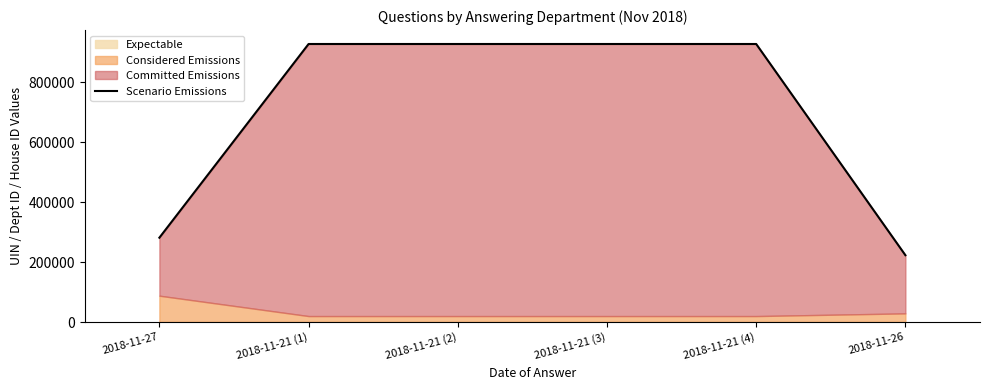

What is the difference between the maximum and minimum values?

704714